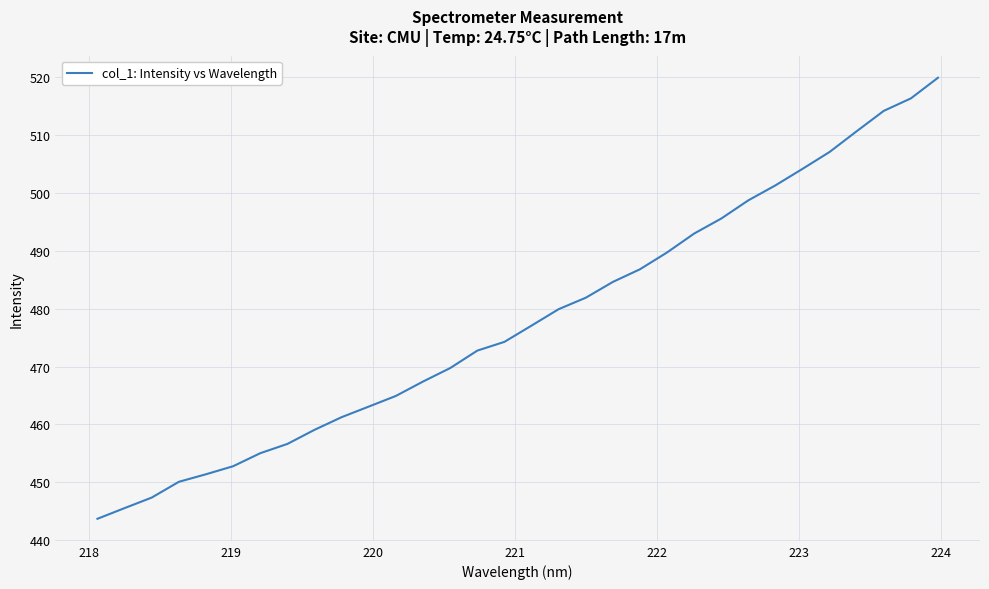

What is the difference between the maximum and minimum values?

76.2